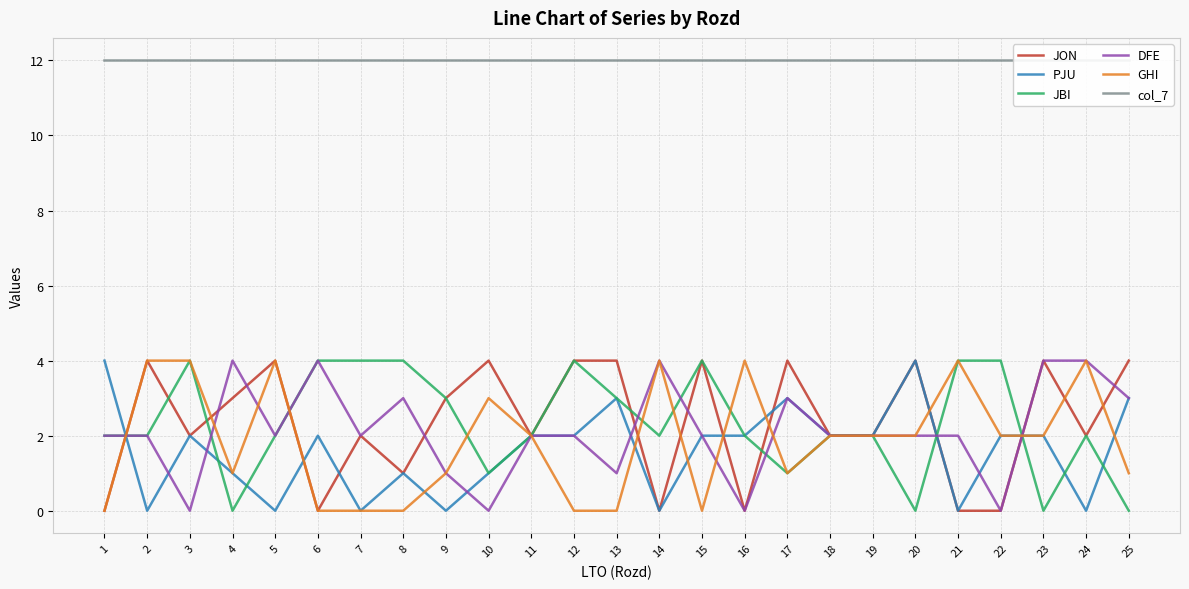

What are all the series names shown in the legend?

JON, PJU, JBI, DFE, GHI, col_7